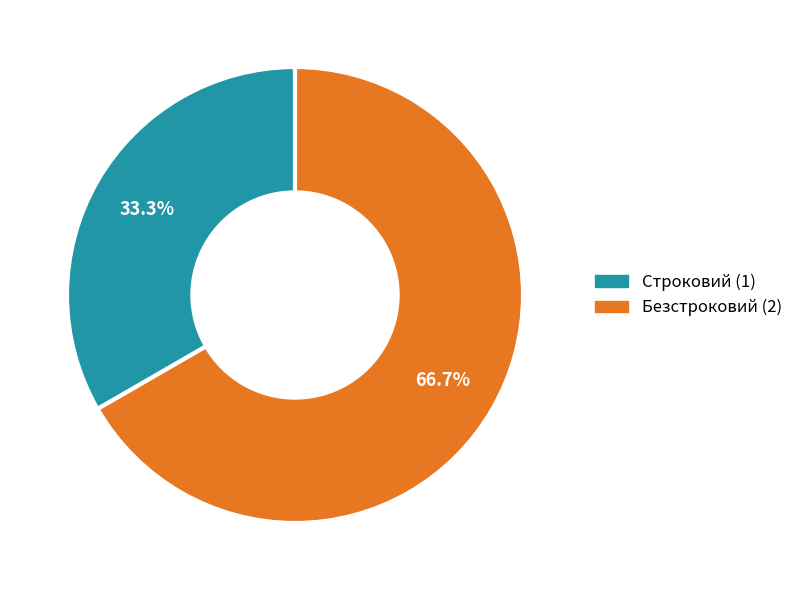

Is Строковий the majority of the pie?

No